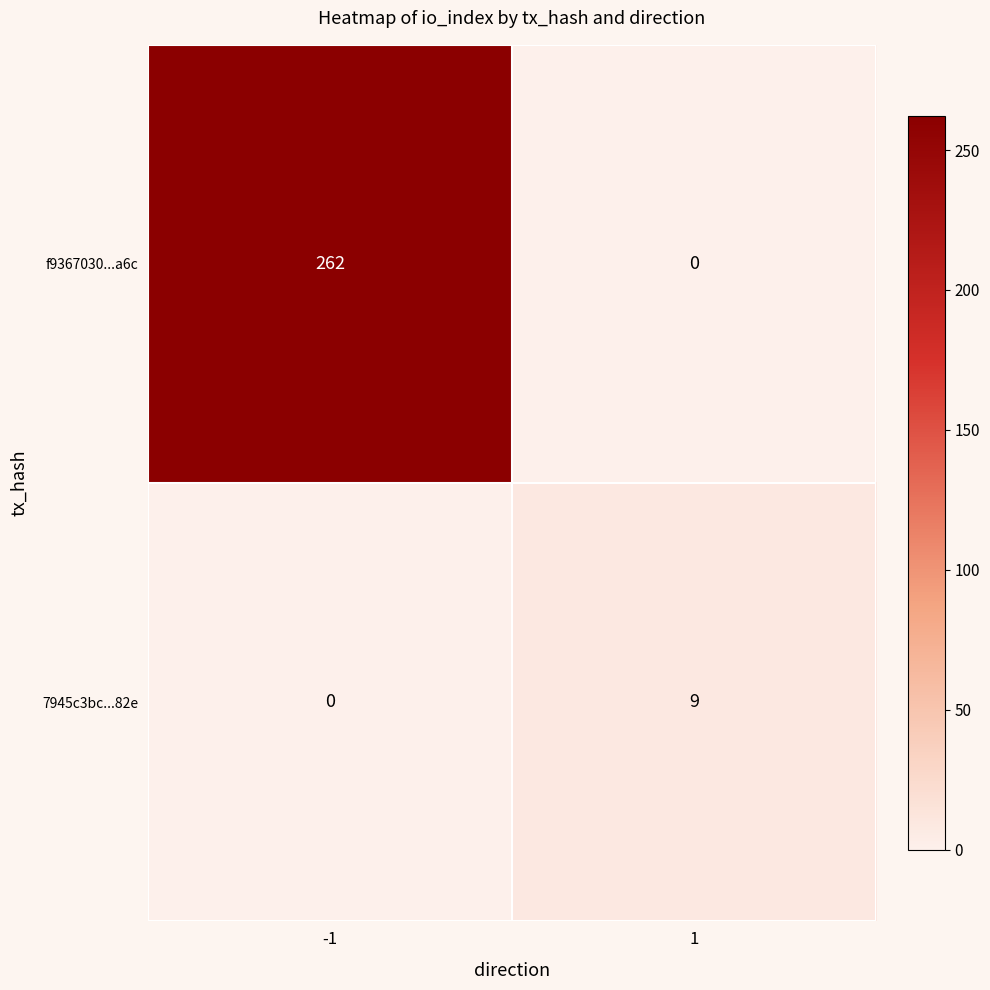

Which series changed the most between -1 and 1?

f9367030...a6c